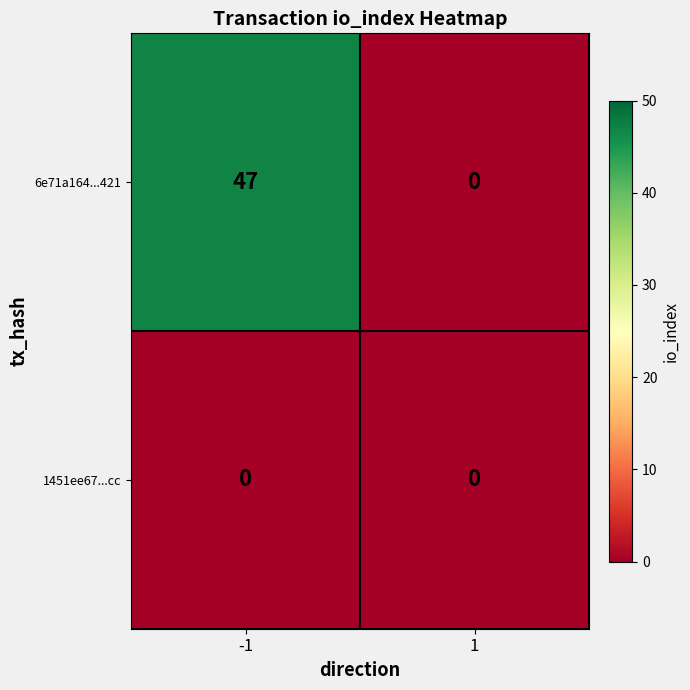

Reading left to right, transcribe all the data shown in this chart.

6e71a164...421: -1=47	1=0
1451ee67...cc: -1=0	1=0